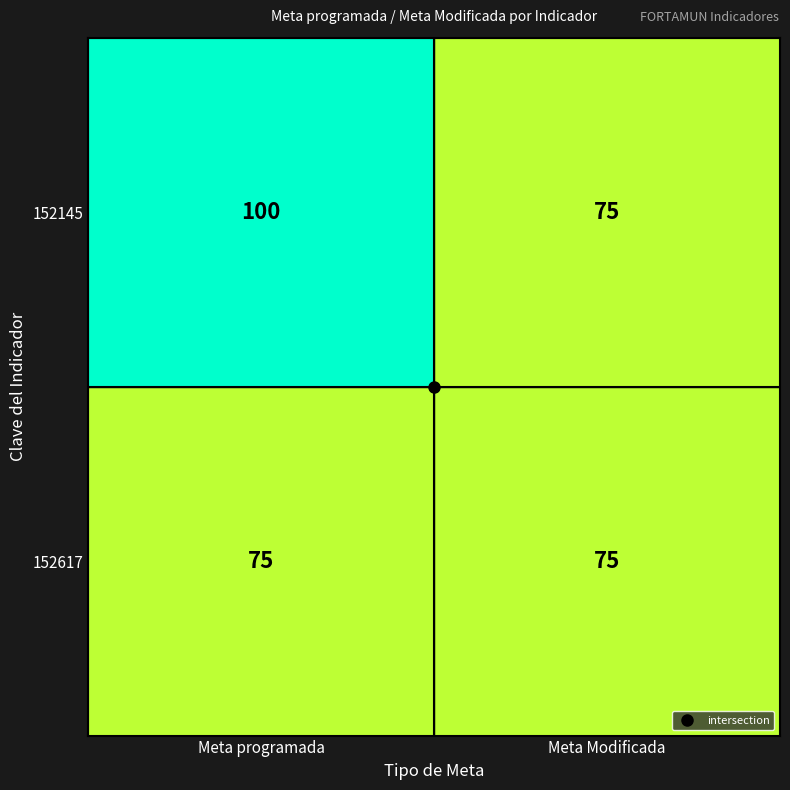

The 152145 series shows 100 at Meta programada. True or false?

True